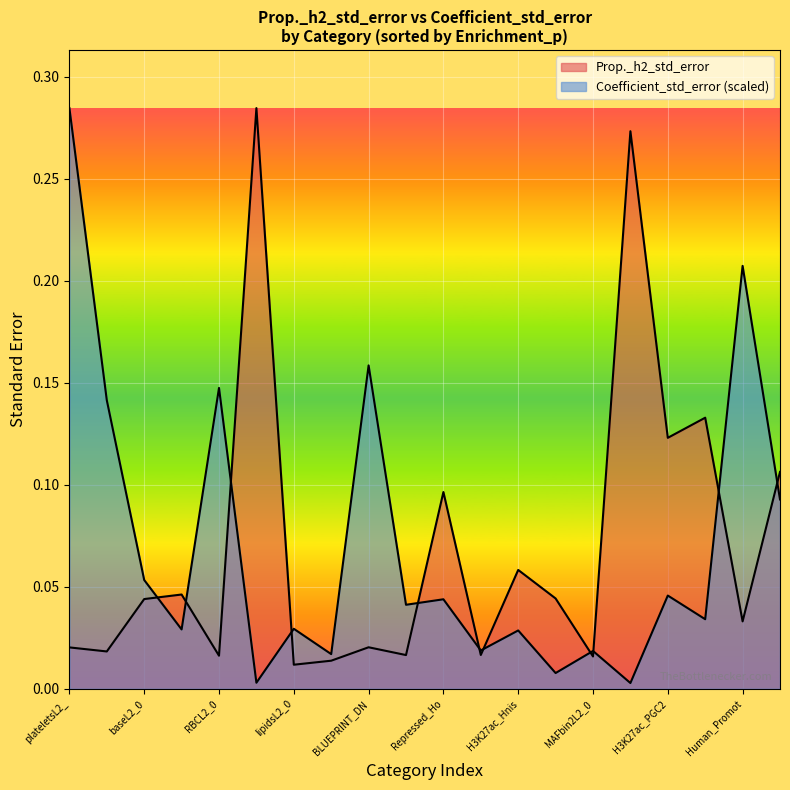

Does the chart display data point markers on the line(s)?

No